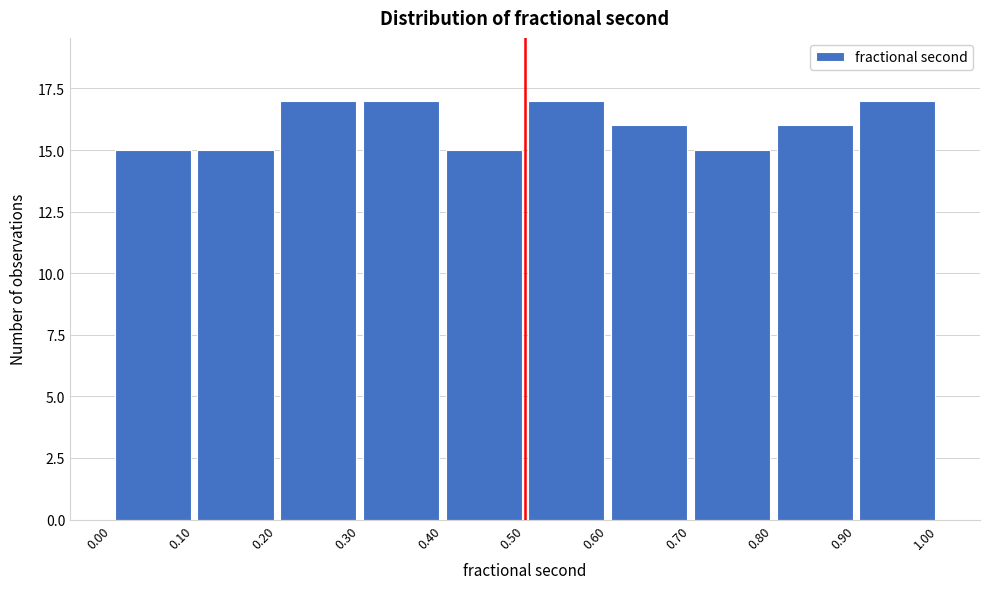

How tall is the bar that spans 0.00 to 0.10 on the x-axis? The values are not printed on the chart, so give them approximately, as read against the axis.

15